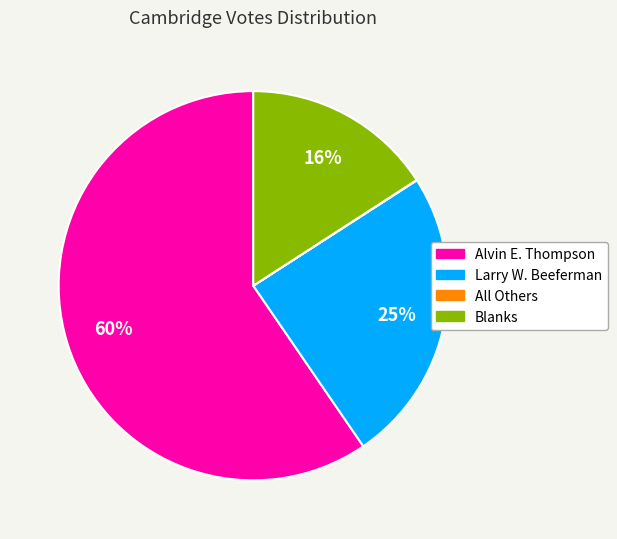

Does any single category account for the majority?

Yes